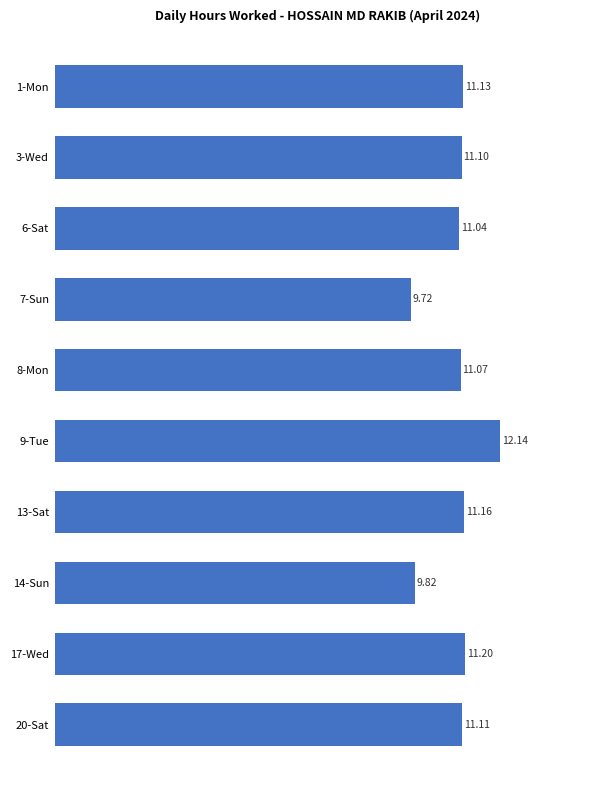

Which label corresponds to the smallest value in the chart?

7-Sun